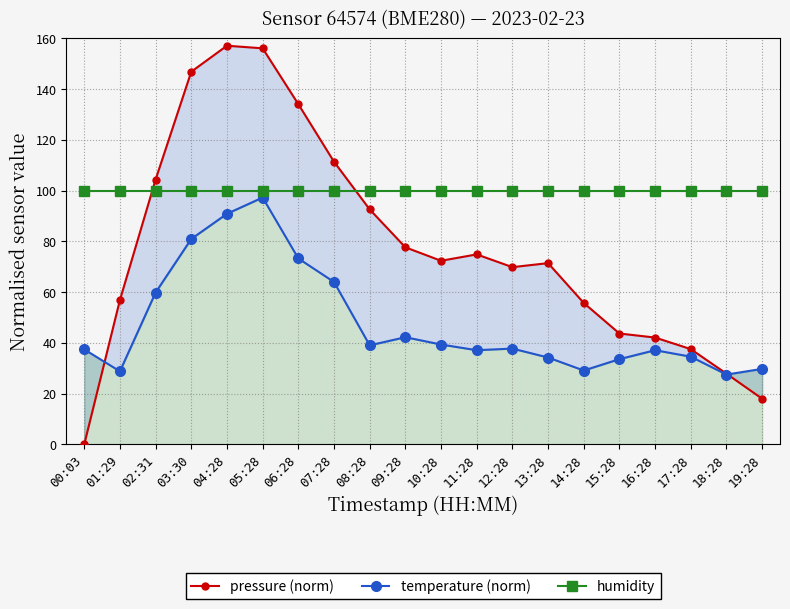

At which label does pressure (norm) first exceed 72?

02:31